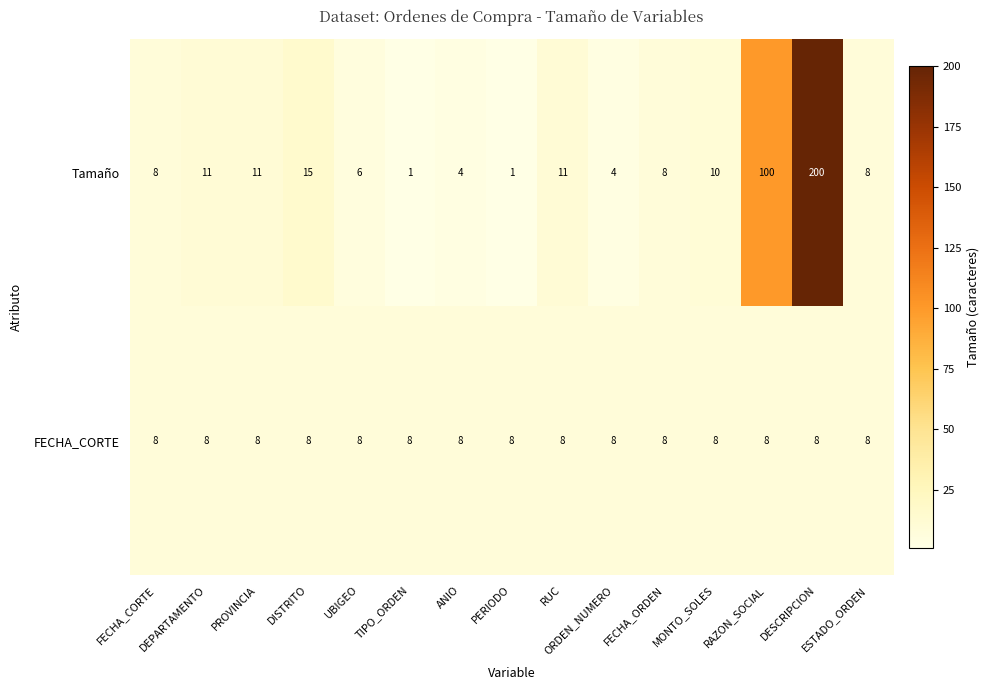

List the series in order of their overall mean, highest first.

Tamaño, FECHA_CORTE